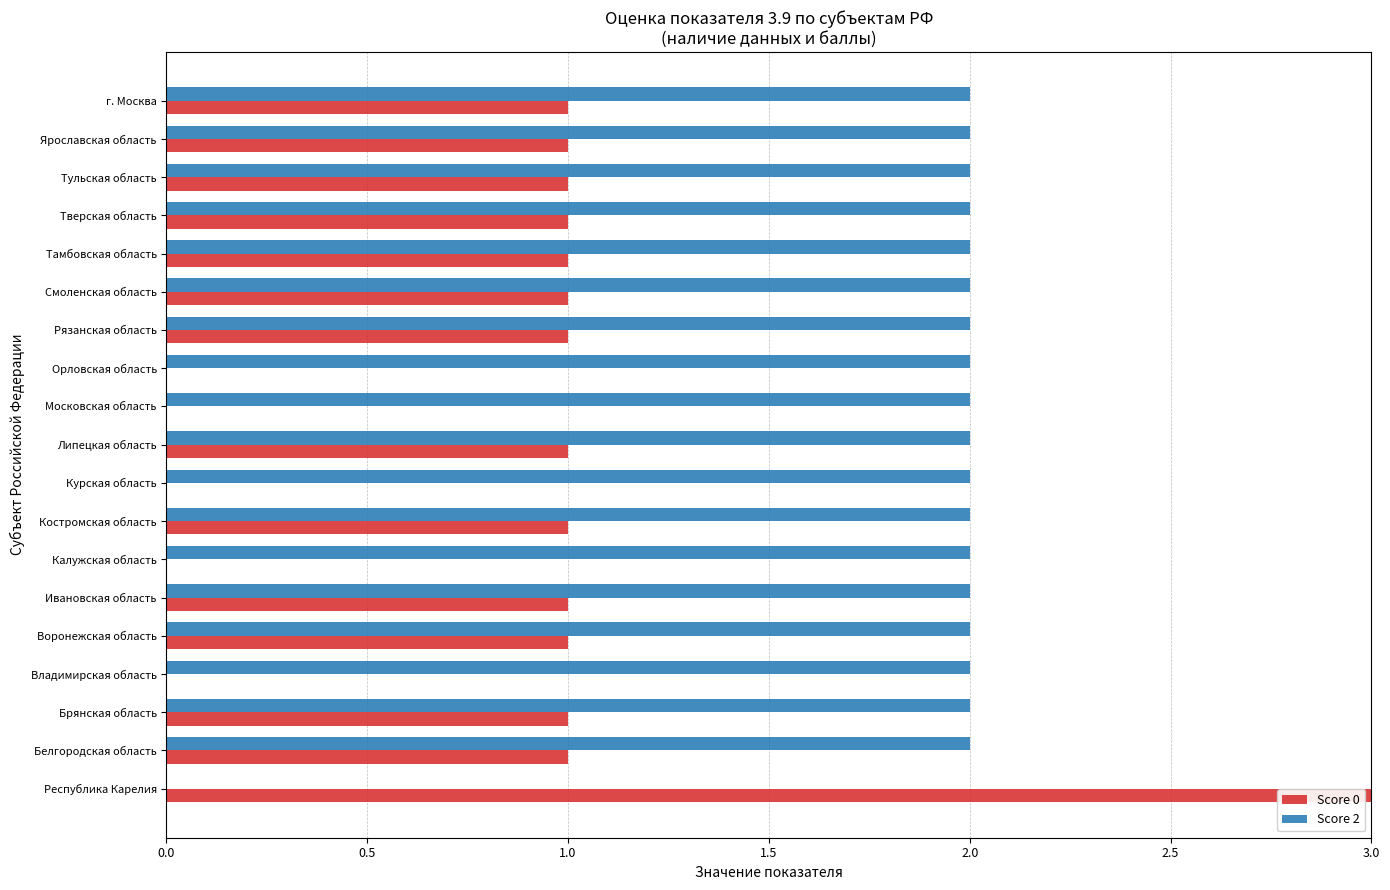

The value of Score 0 at Тульская область is 1. True or false?

True